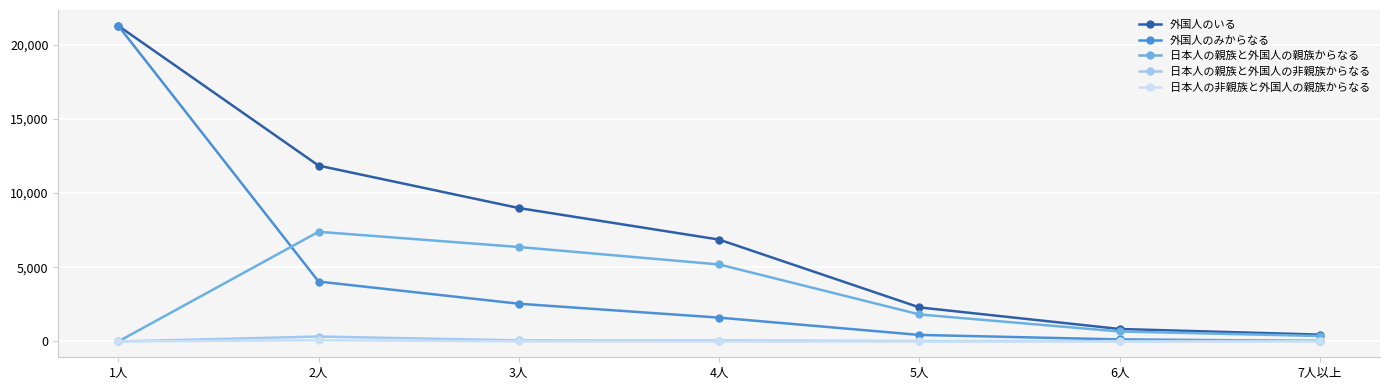

What is the difference between the maximum and second lowest values in the 日本人の非親族と外国人の親族からなる series?

85